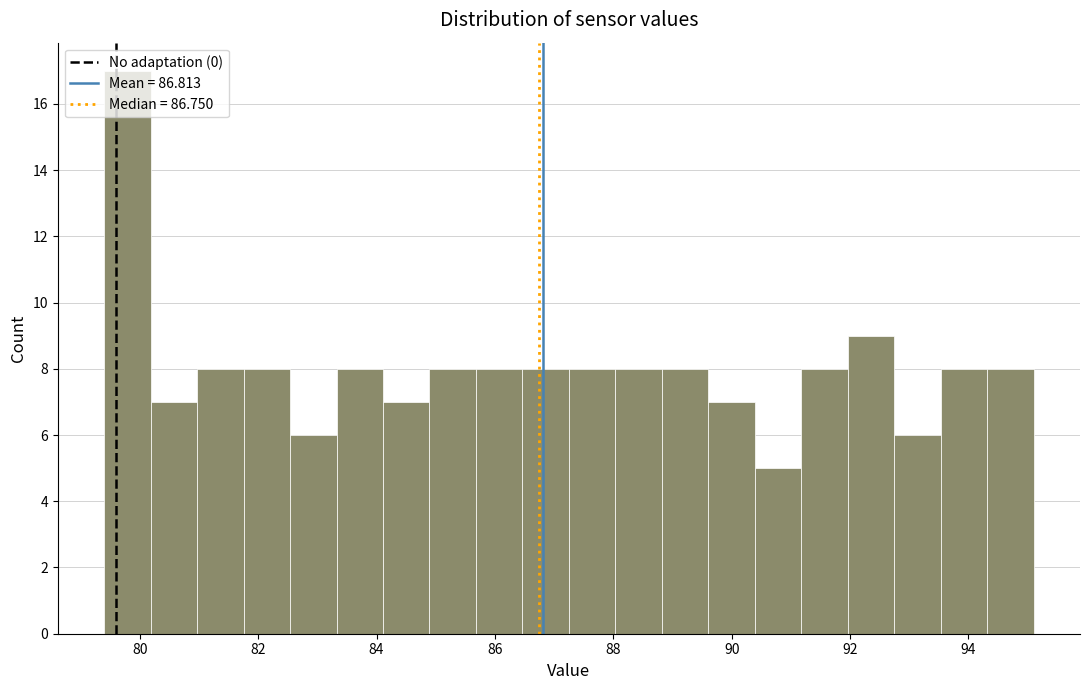

Around what value on the x-axis is the tallest bar? Give the approximate position of its centre, as read against the axis.

79.8